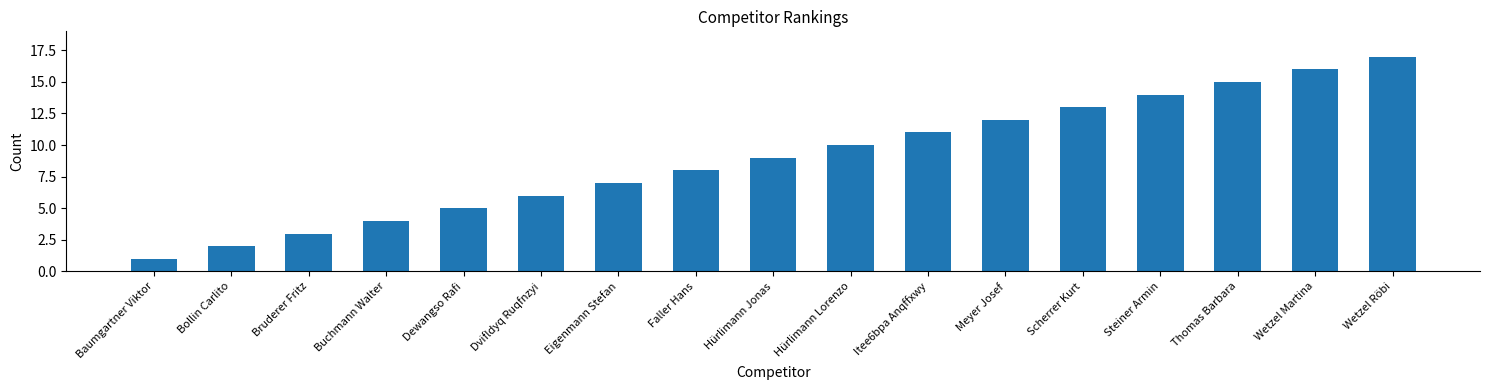

Rank the categories by value from highest to lowest.

Wetzel Röbi, Wetzel Martina, Thomas Barbara, Steiner Armin, Scherrer Kurt, Meyer Josef, Itee6bpa Anqffxwy, Hürlimann Lorenzo, Hürlimann Jonas, Faller Hans, Eigenmann Stefan, Dvifldyq Ruqfnzyi, Dewangso Rafi, Buchmann Walter, Bruderer Fritz, Bollin Carlito, Baumgartner Viktor